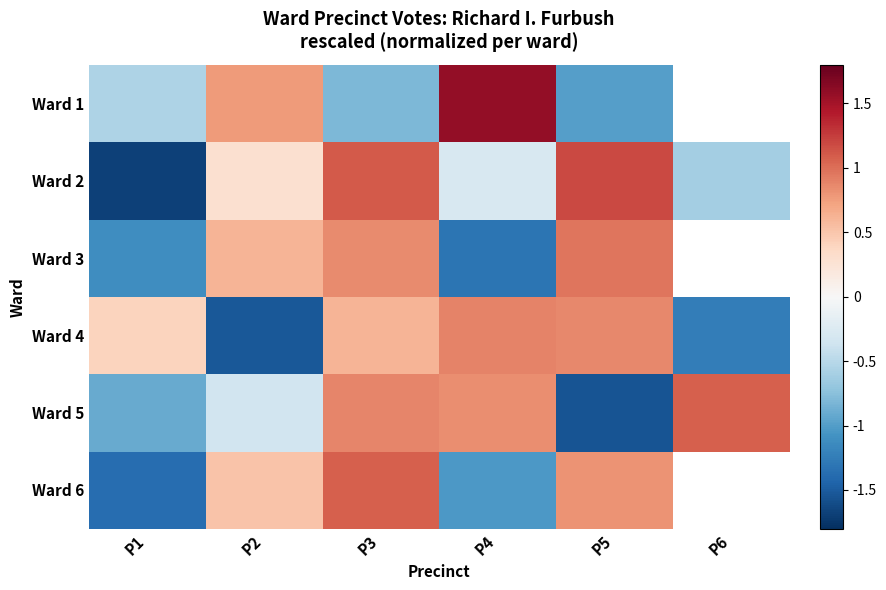

Rank the series at P2 from lowest to highest value.

Ward 4, Ward 5, Ward 2, Ward 6, Ward 3, Ward 1